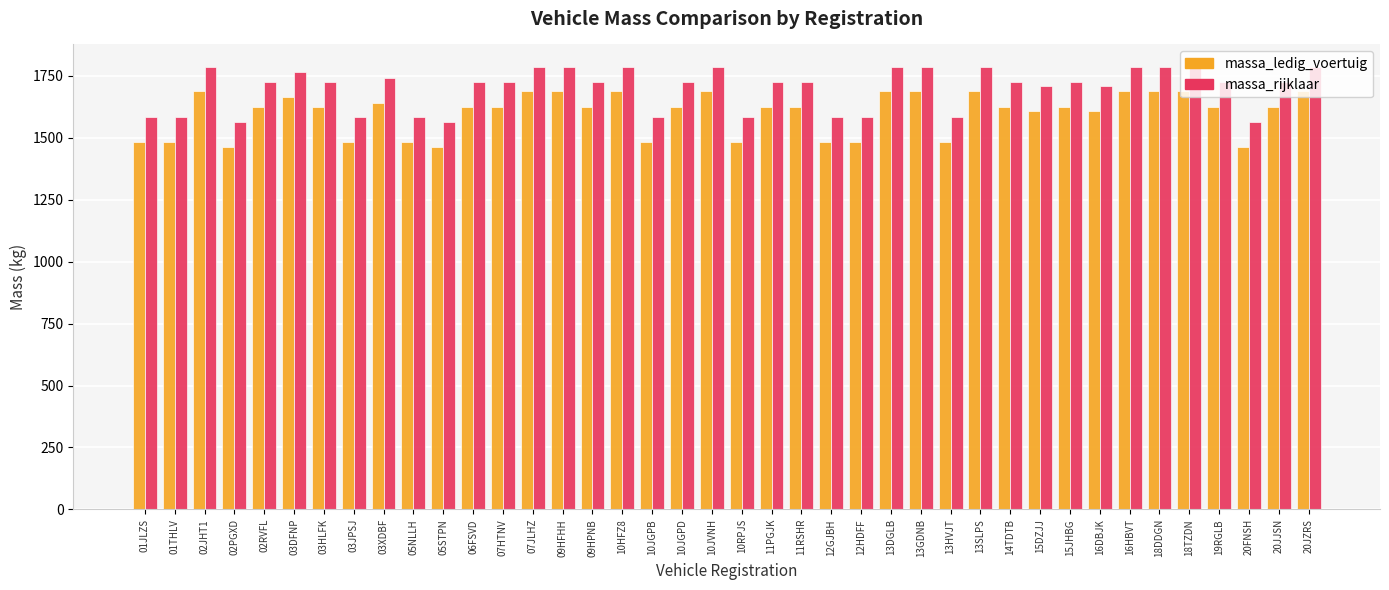

What is the highest value of the massa_rijklaar series?

1788